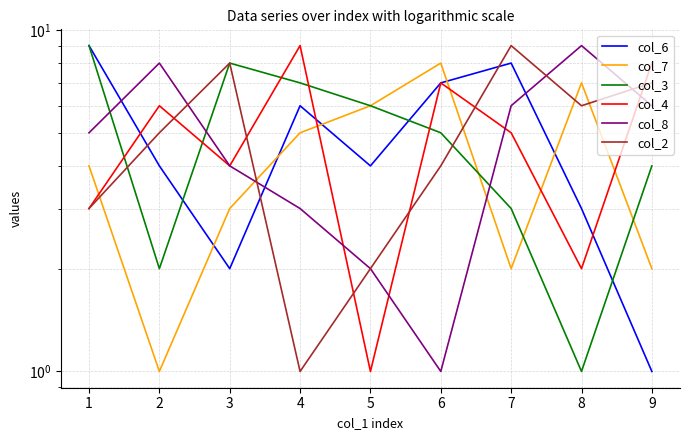

Rank the series by their maximum value, from highest to lowest.

col_6, col_3, col_4, col_8, col_2, col_7